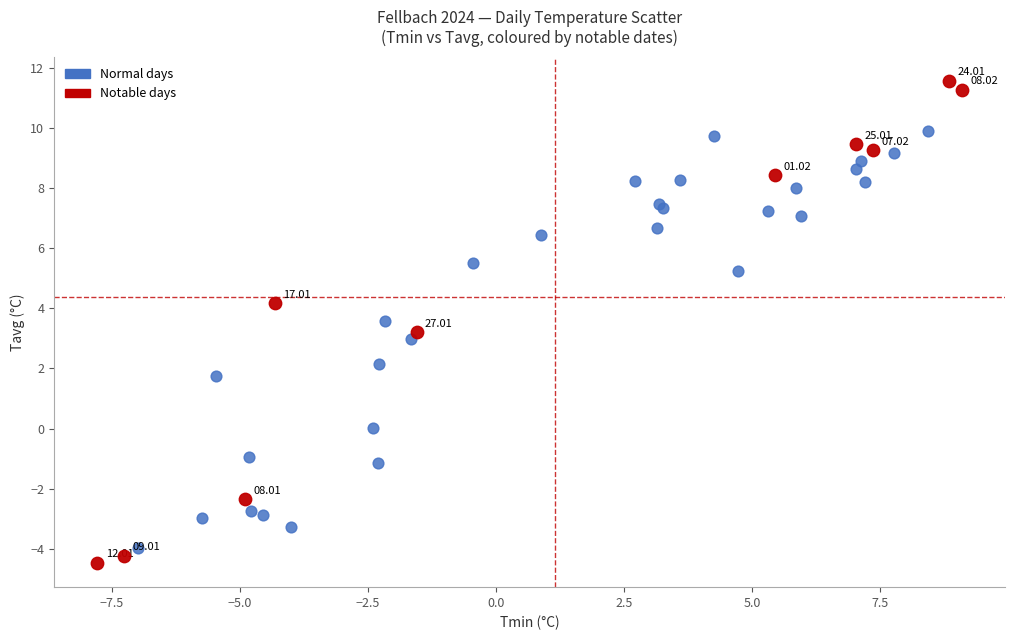

Which series contains the highest Y value?

Notable days